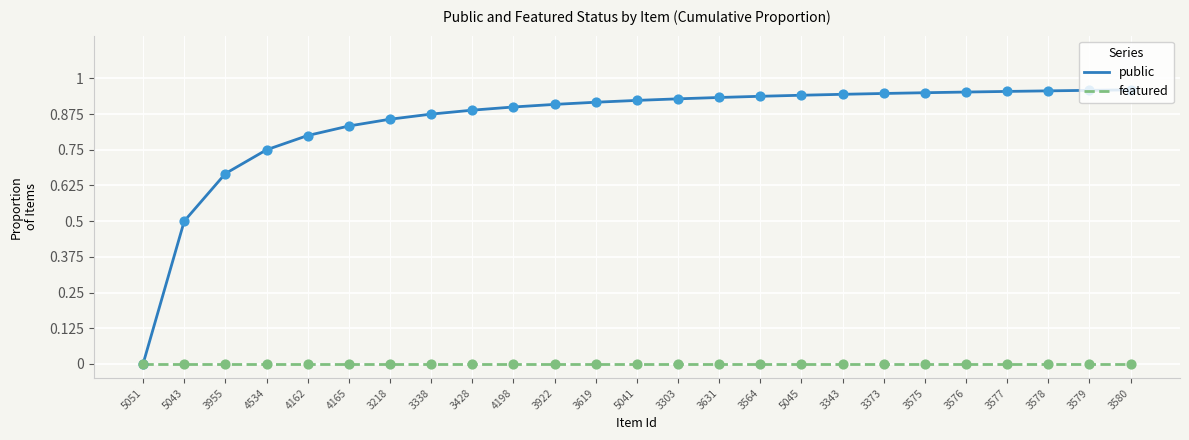

Which series has the widest spread of values?

public